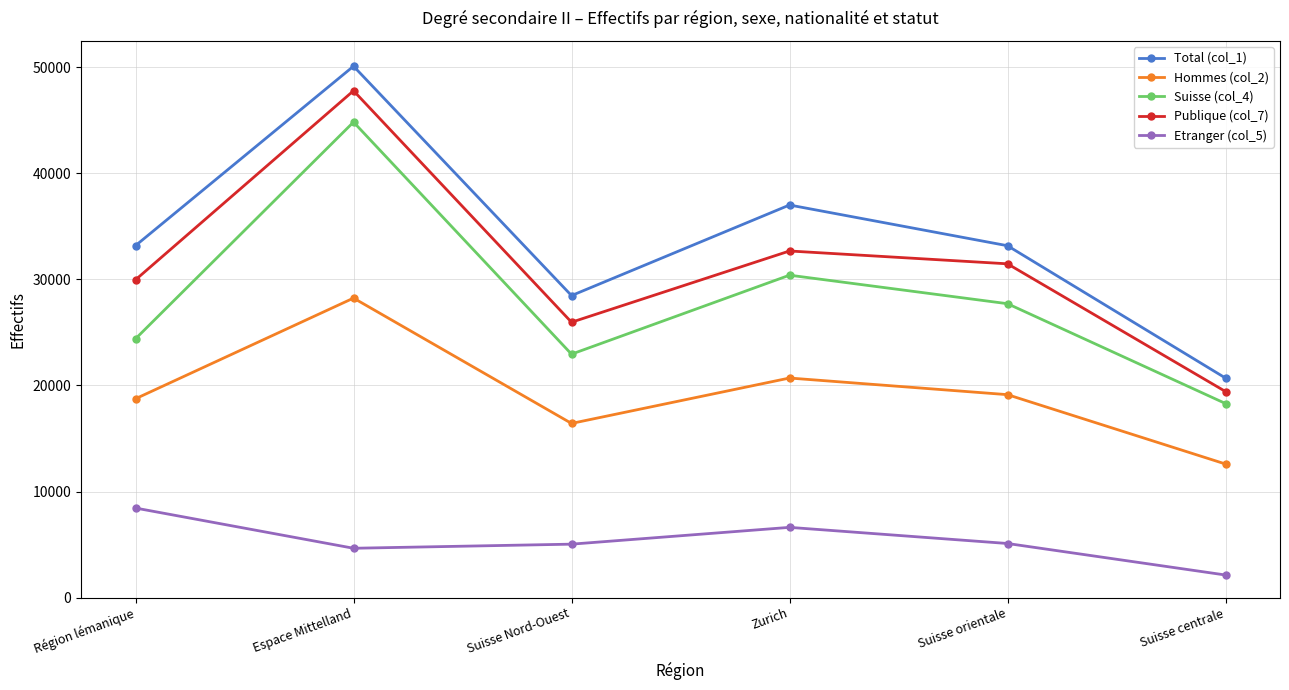

What is the difference between the maximum and minimum values in the Total (col_1) series?

29411